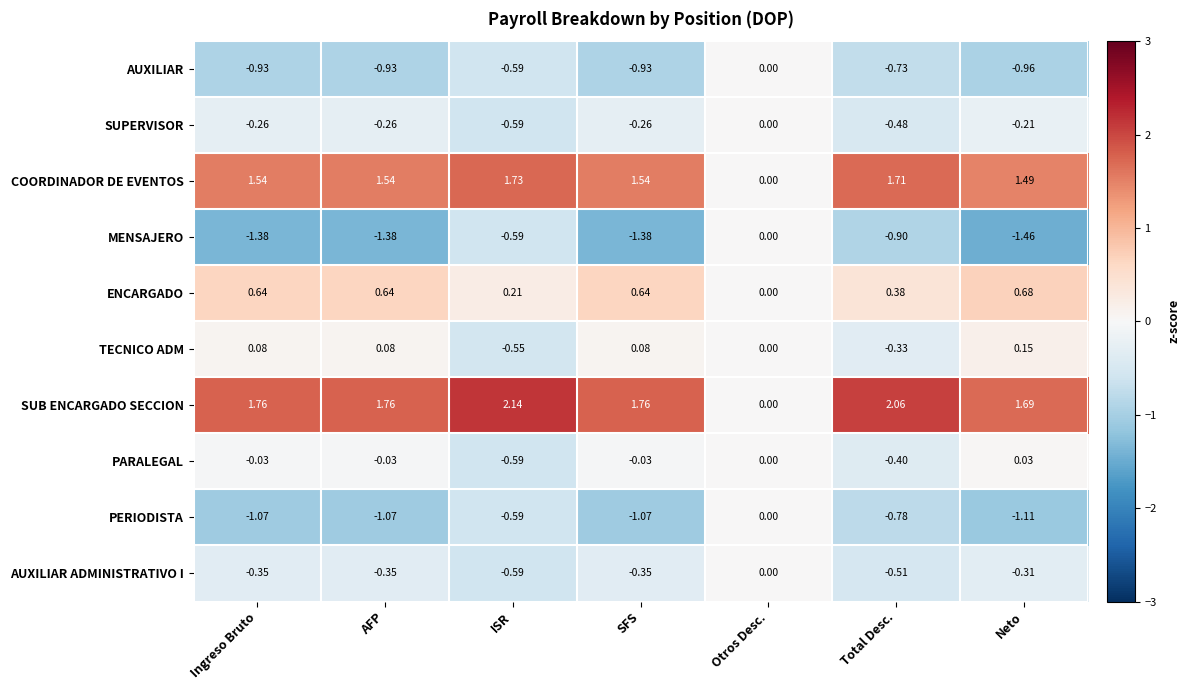

How many categories are shown in the chart?

7